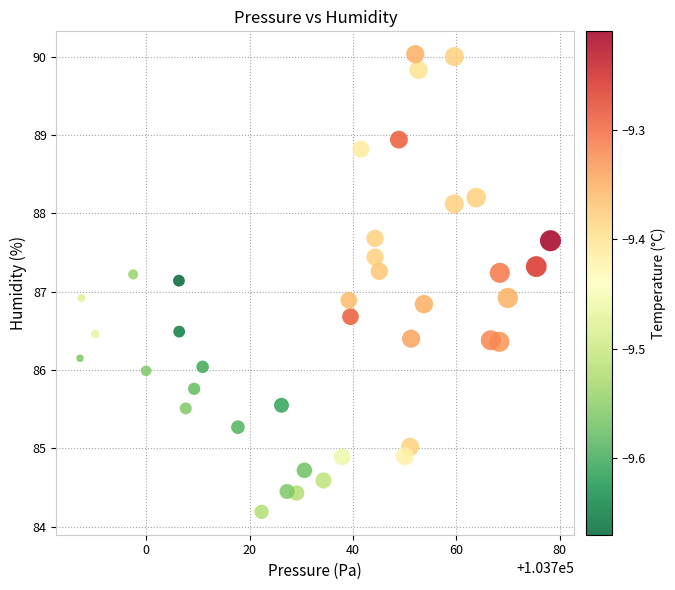

What is the range of Y values (max minus min)?

5.8